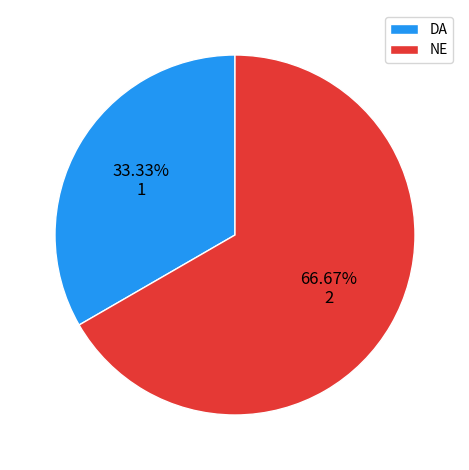

How many segments does this pie chart have?

2